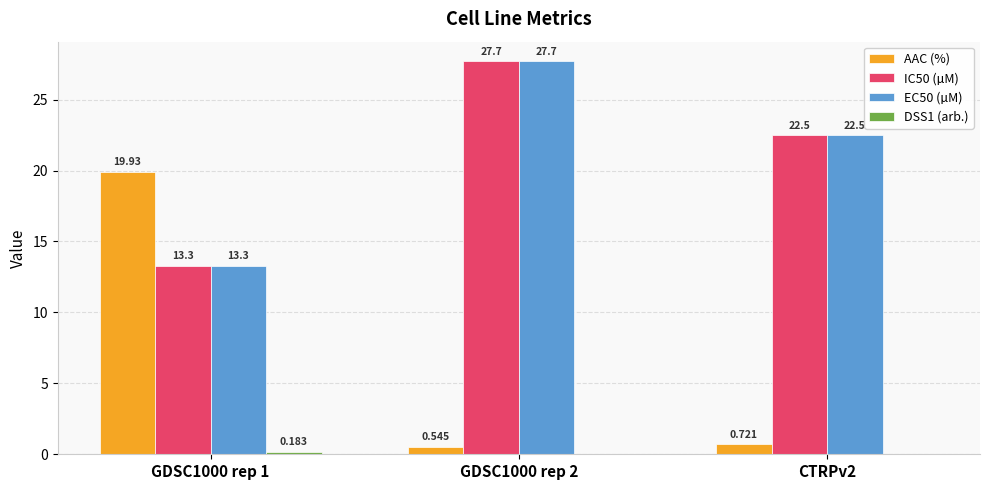

How many series are shown in this chart?

4